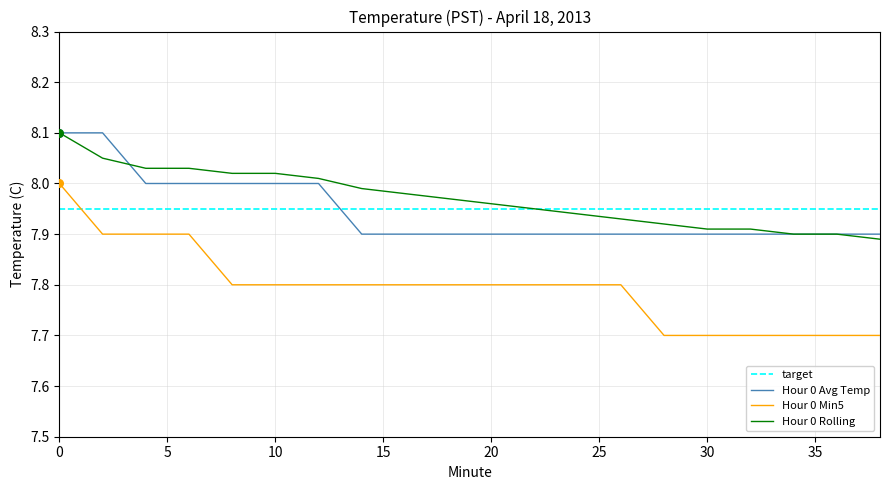

What are all the series names shown in the legend?

target, Hour 0 Avg Temp, Hour 0 Min5, Hour 0 Rolling